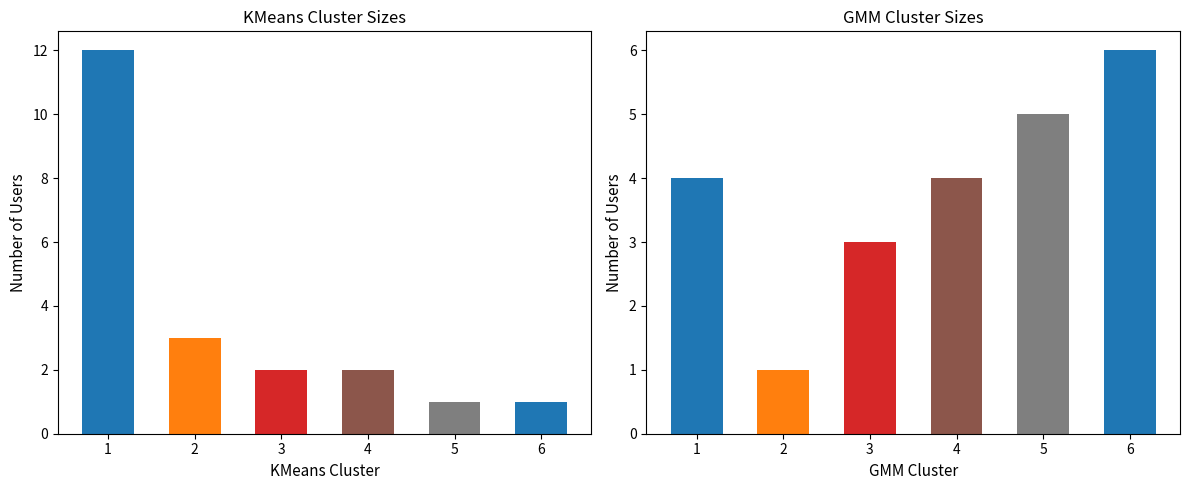

What is the average value of the Cluster Count series?

4